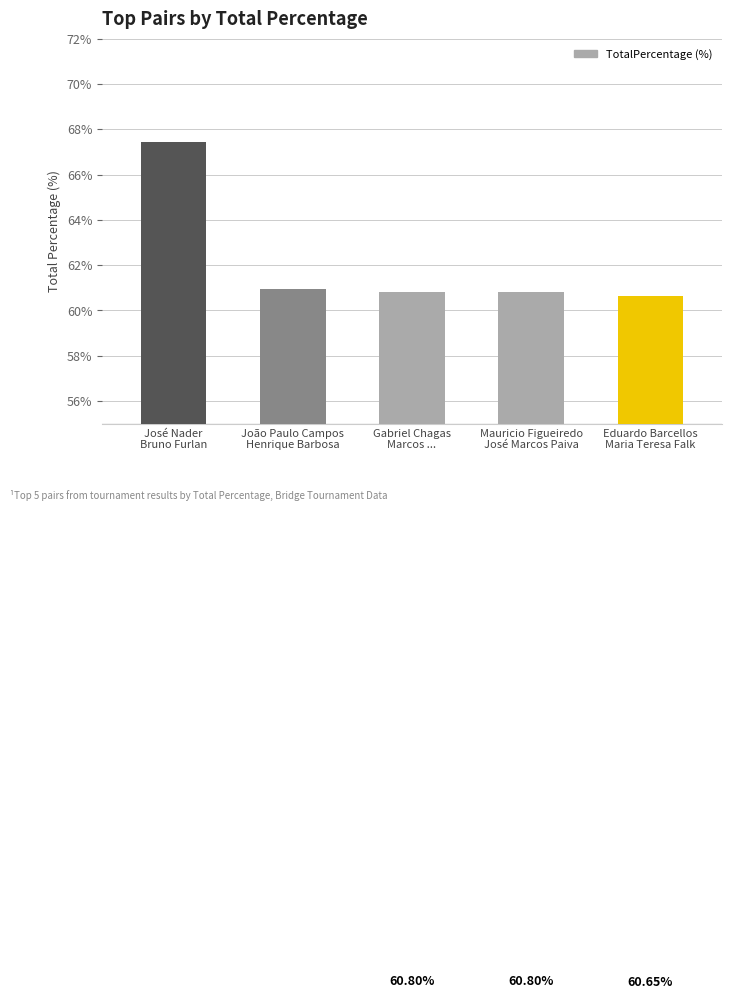

What is the change in value from João Paulo Campos
Henrique Barbosa to Eduardo Barcellos
Maria Teresa Falk?

-0.3